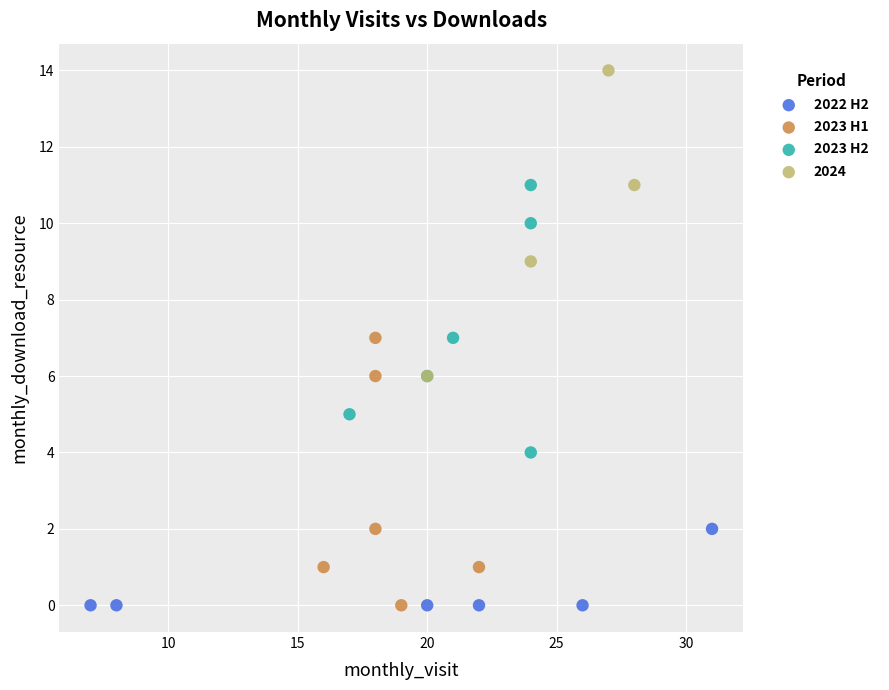

Which series has the largest Y range (max minus min)?

2024